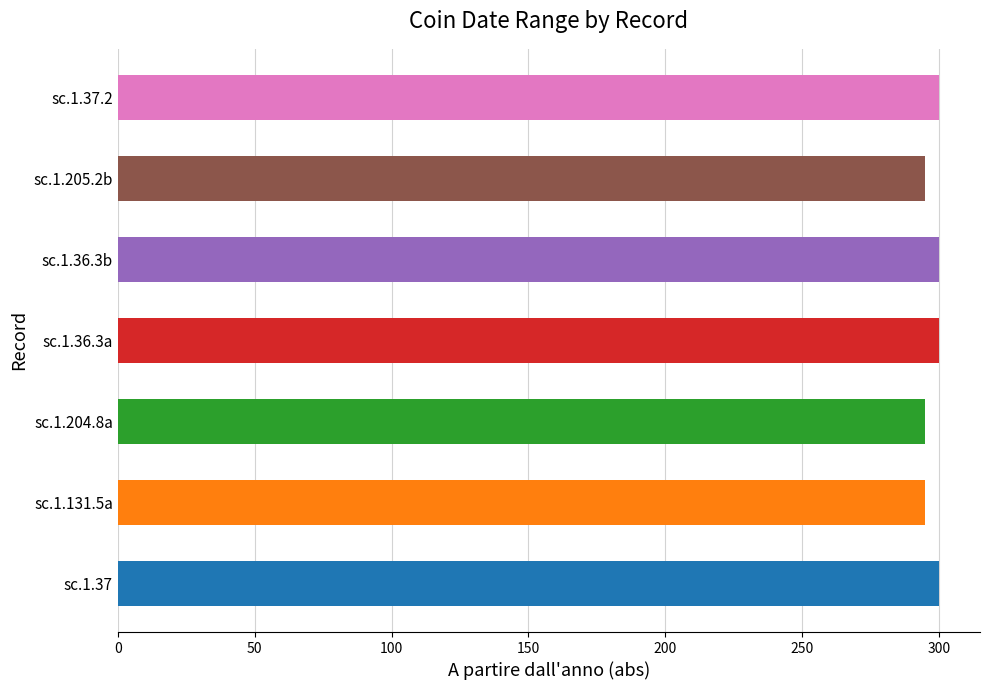

Does the chart contain any negative values?

No